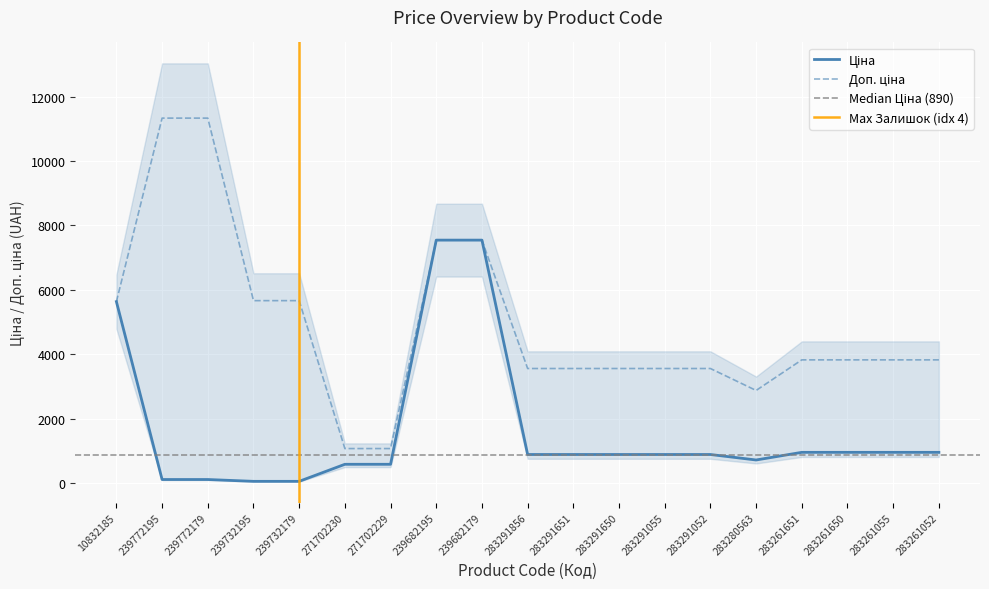

What is the difference between the maximum and minimum values in the Доп. ціна series?

10259.5